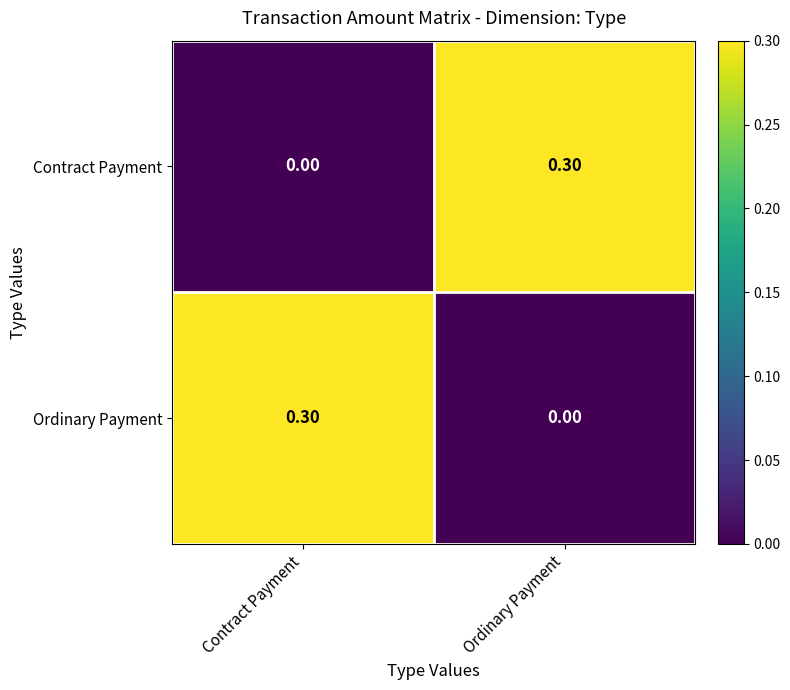

Which category has the lowest value in the Contract Payment series?

Contract Payment